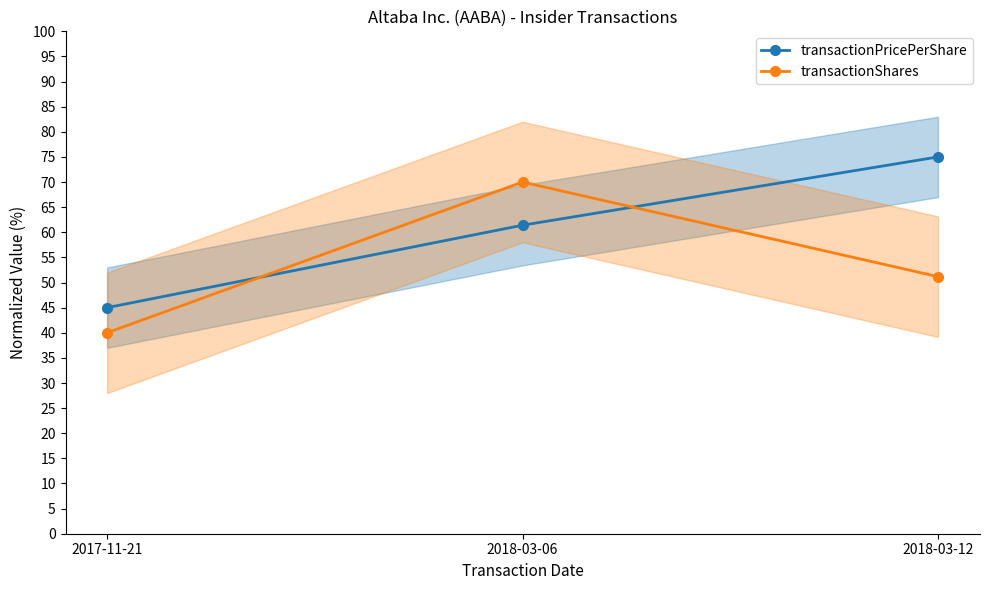

How many lines are shown in the chart?

2